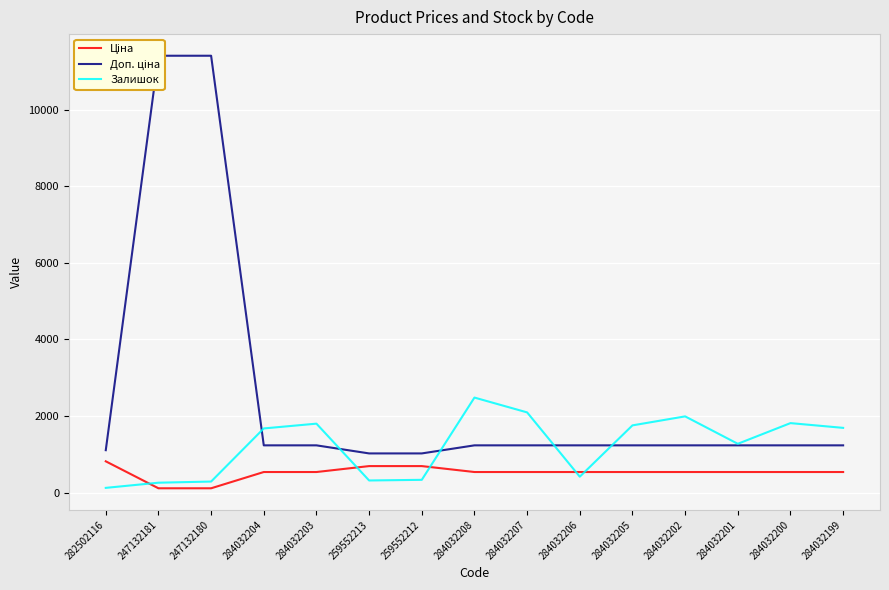

Rank the series by their average value, from highest to lowest.

Доп. ціна, Залишок, Ціна